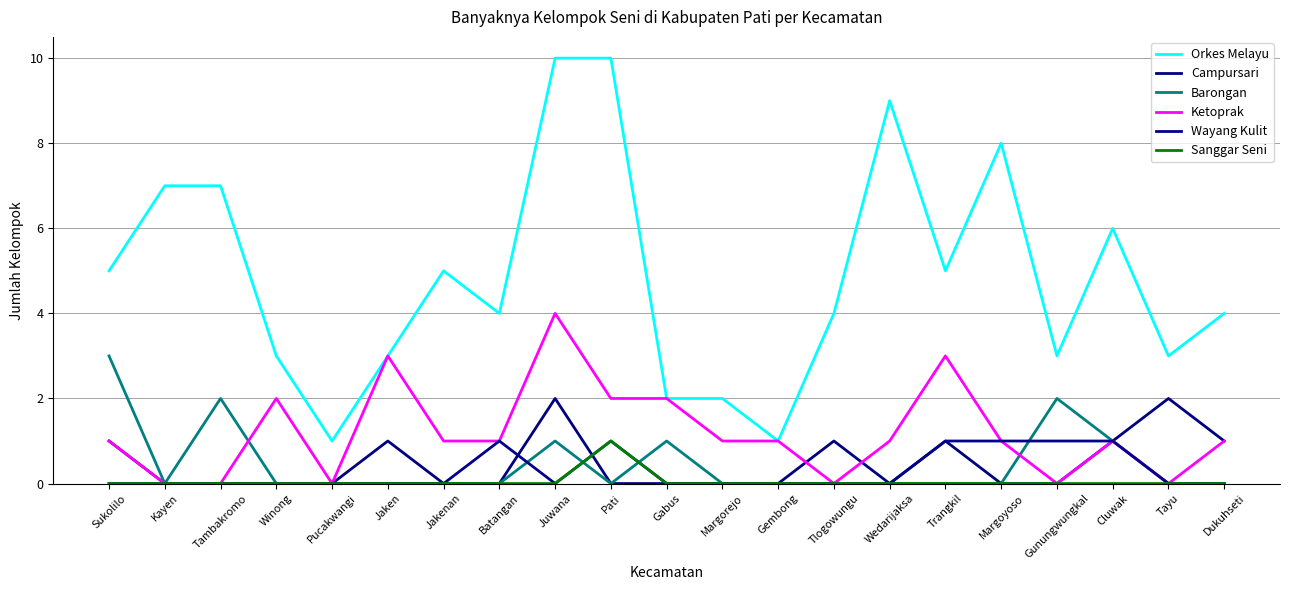

At Wedarijaksa, list the series in order from smallest to largest.

Campursari, Barongan, Wayang Kulit, Sanggar Seni, Ketoprak, Orkes Melayu